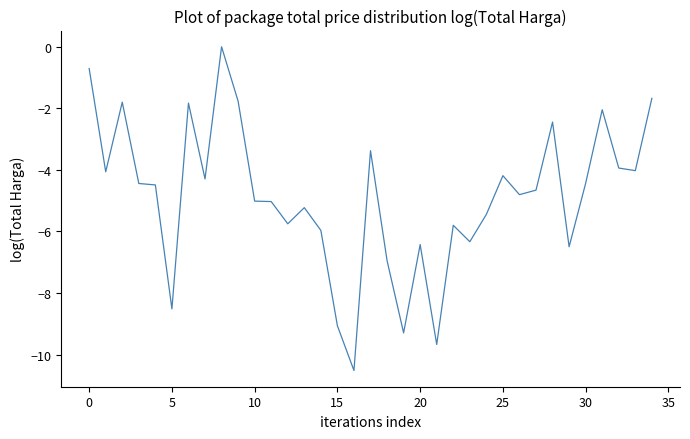

What is the smallest value displayed?

-10.5